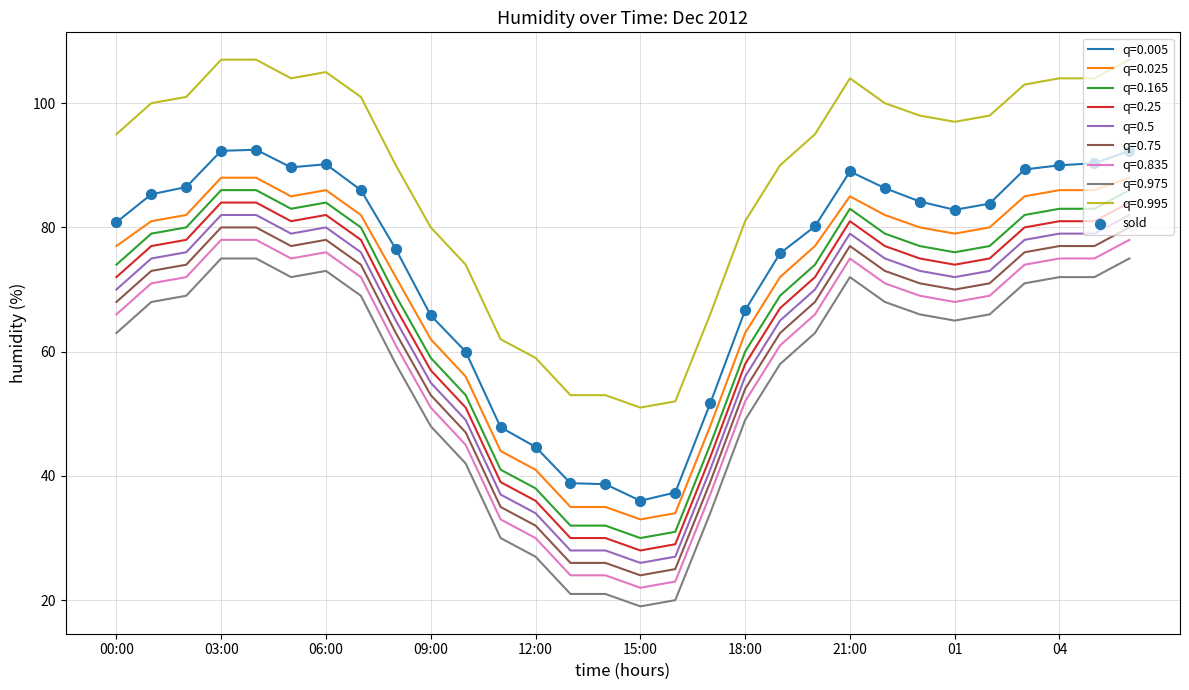

Which series has the largest range (max minus min)?

q=0.005